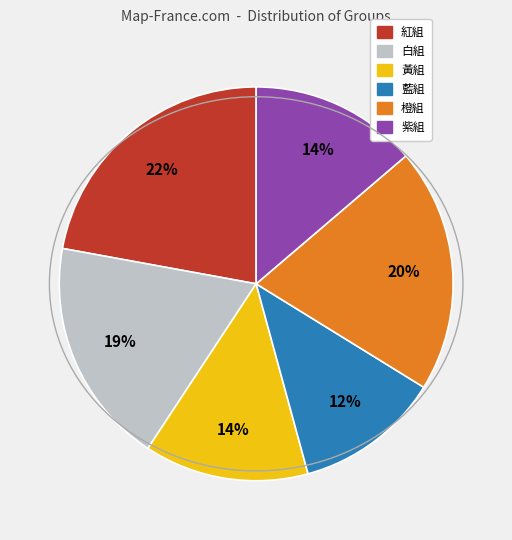

Does 橙組 account for over 50% of the chart?

No